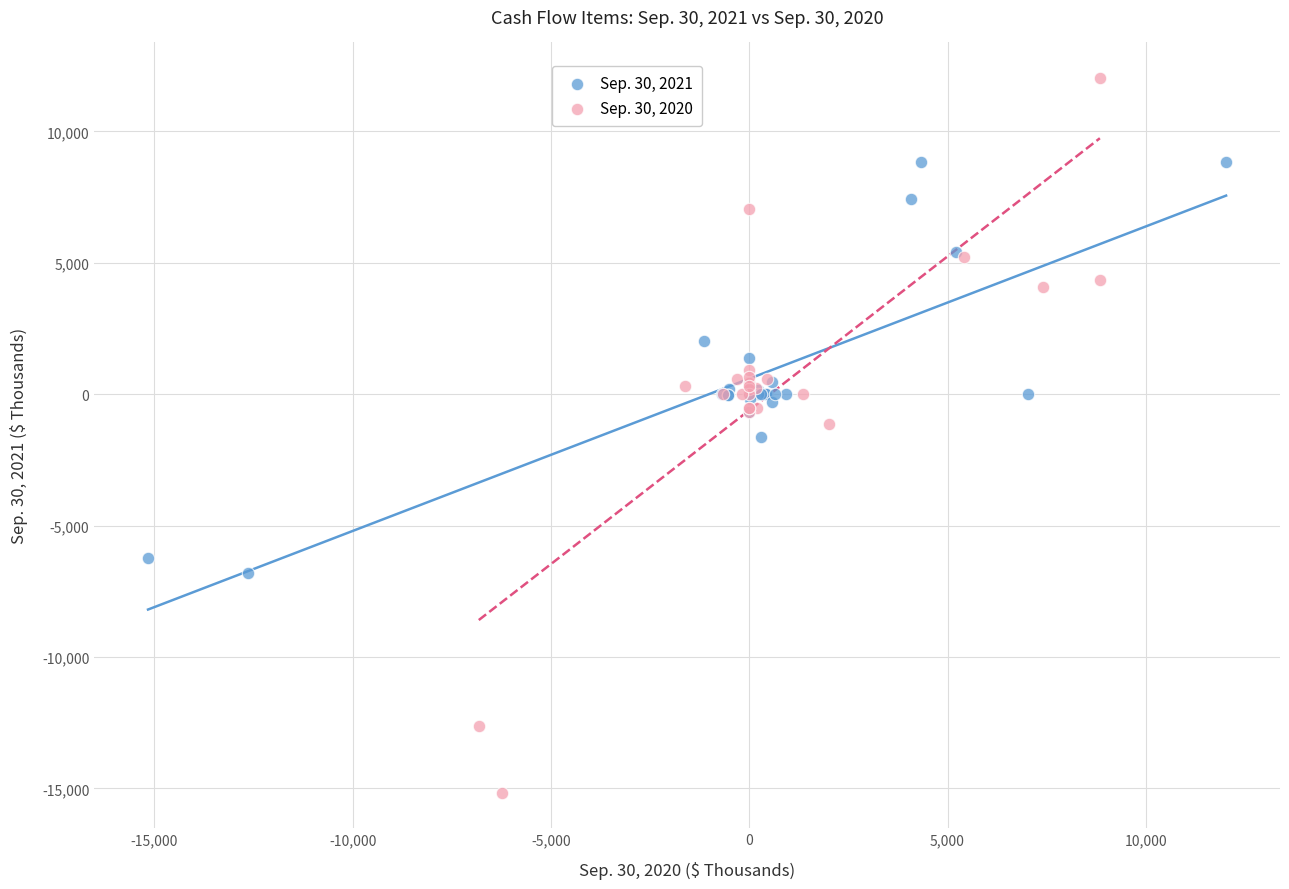

Which series reaches the maximum Y coordinate?

Sep. 30, 2020